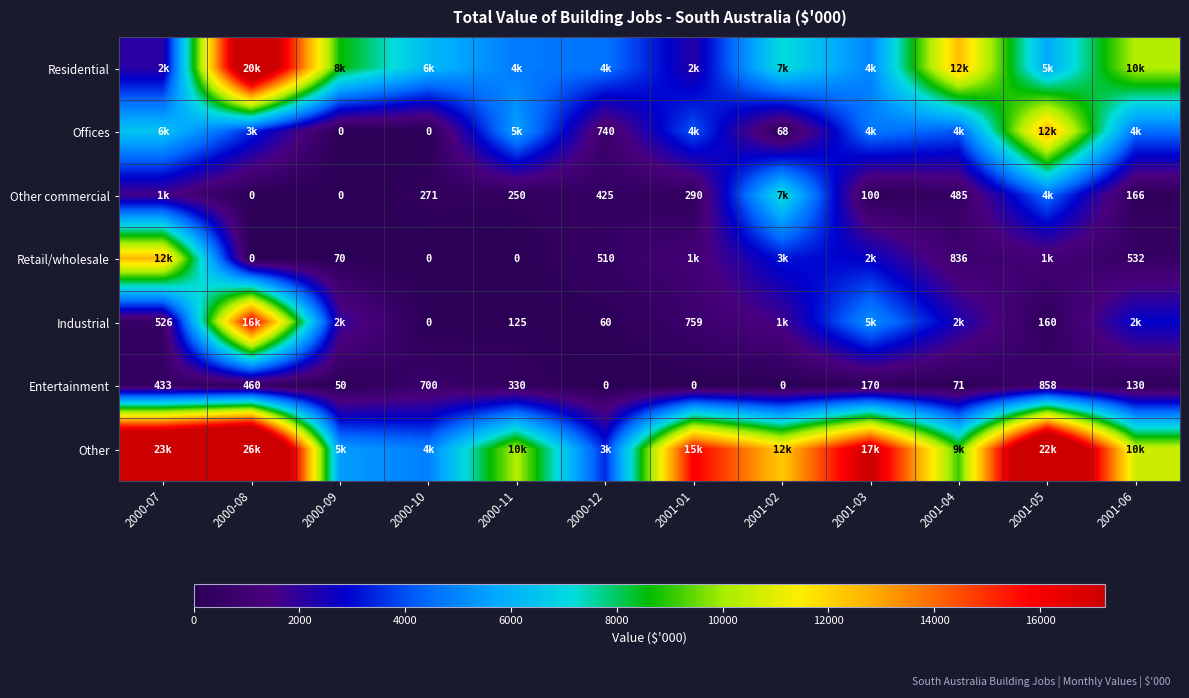

The Entertainment series shows 170 at 2001-03. True or false?

True